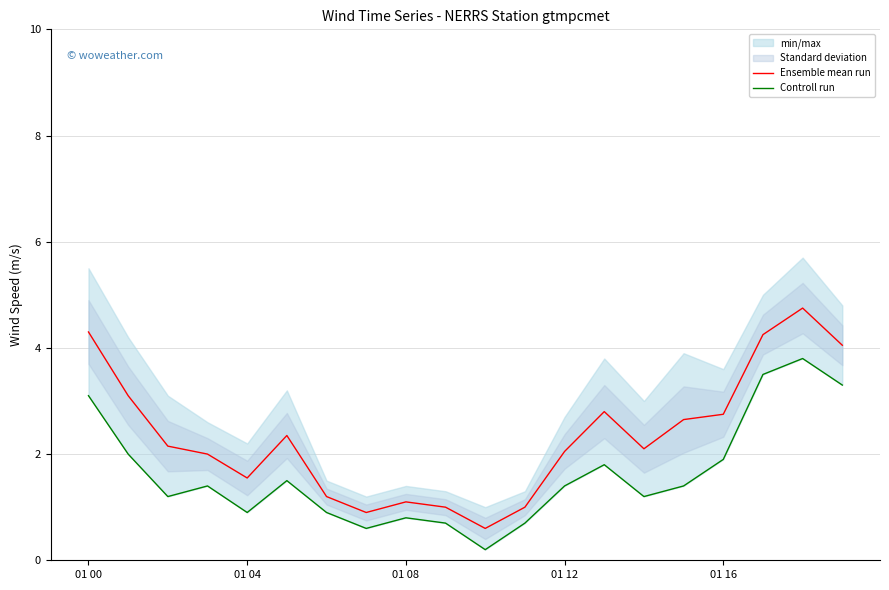

True or false: Ensemble mean run has more than 2 points higher than both neighbors.

True